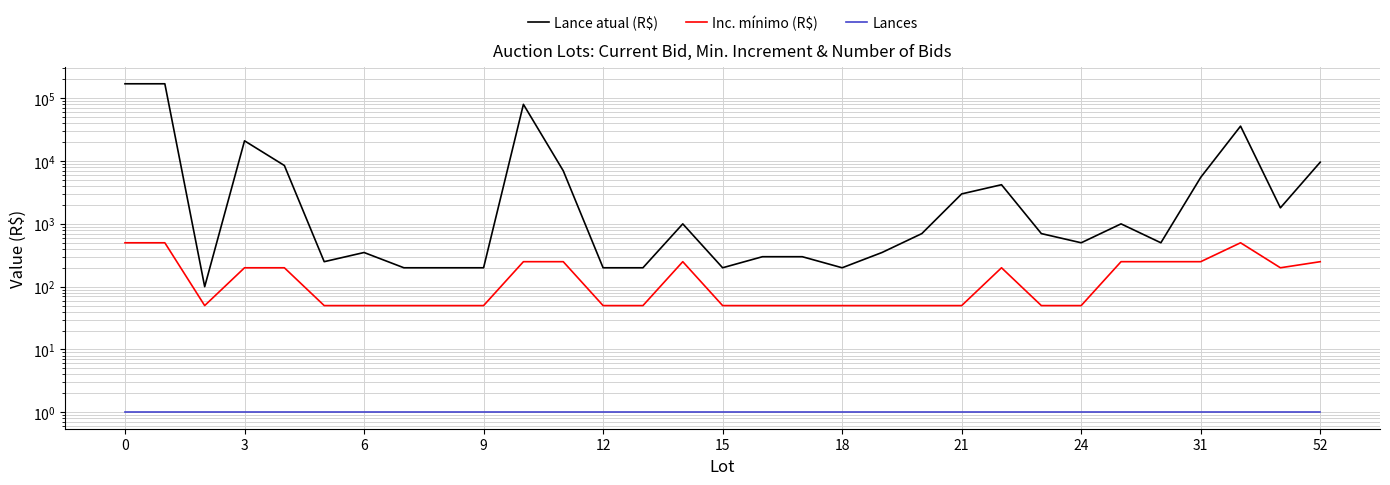

What is the difference between the Lance atual (R$) values at 22 and 0?

165800